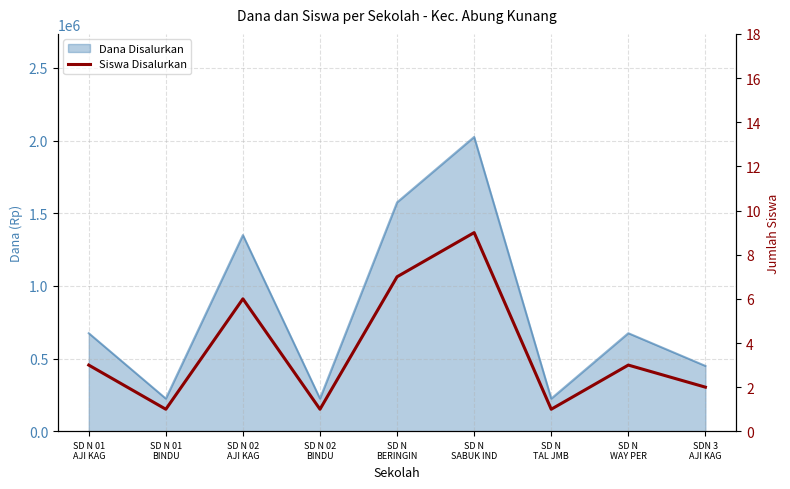

Which has a higher value, SDN 3
AJI KAG or SD N
SABUK IND?

SD N
SABUK IND